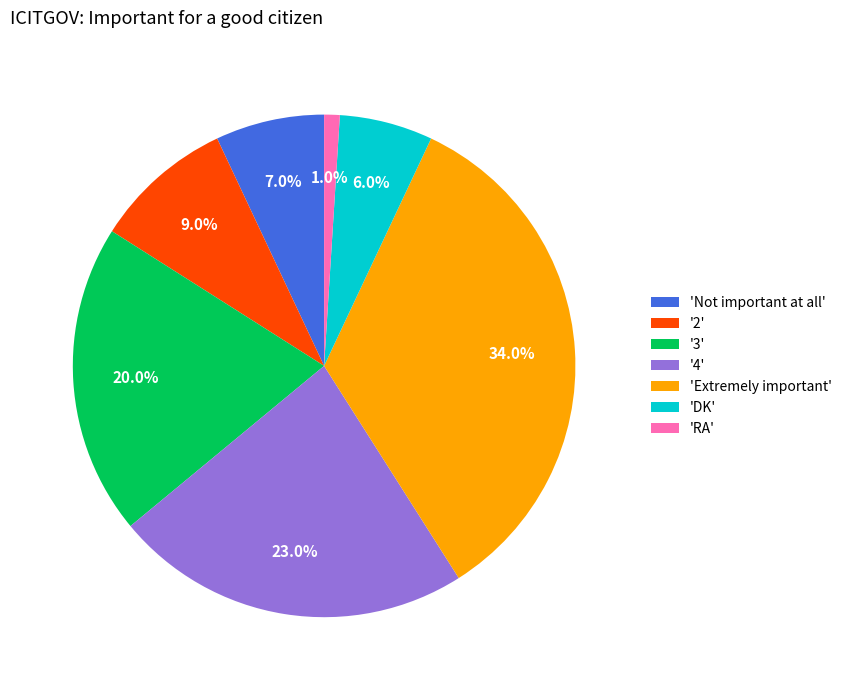

Rank the categories by value from highest to lowest.

'Extremely important', '4', '3', '2', 'Not important at all', 'DK', 'RA'